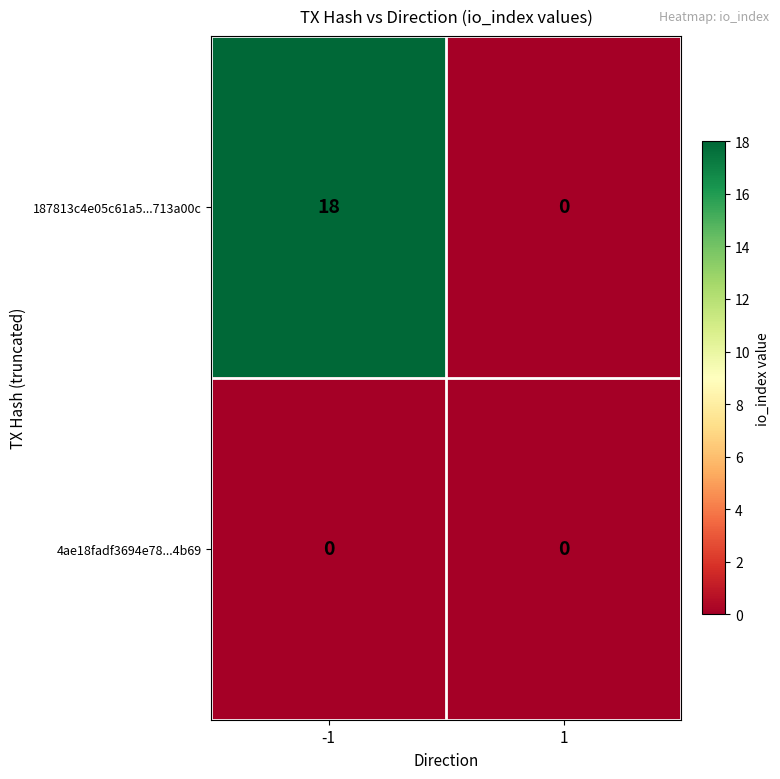

What is the sum of the 187813c4e05c61a5...713a00c values at 1 and -1?

18